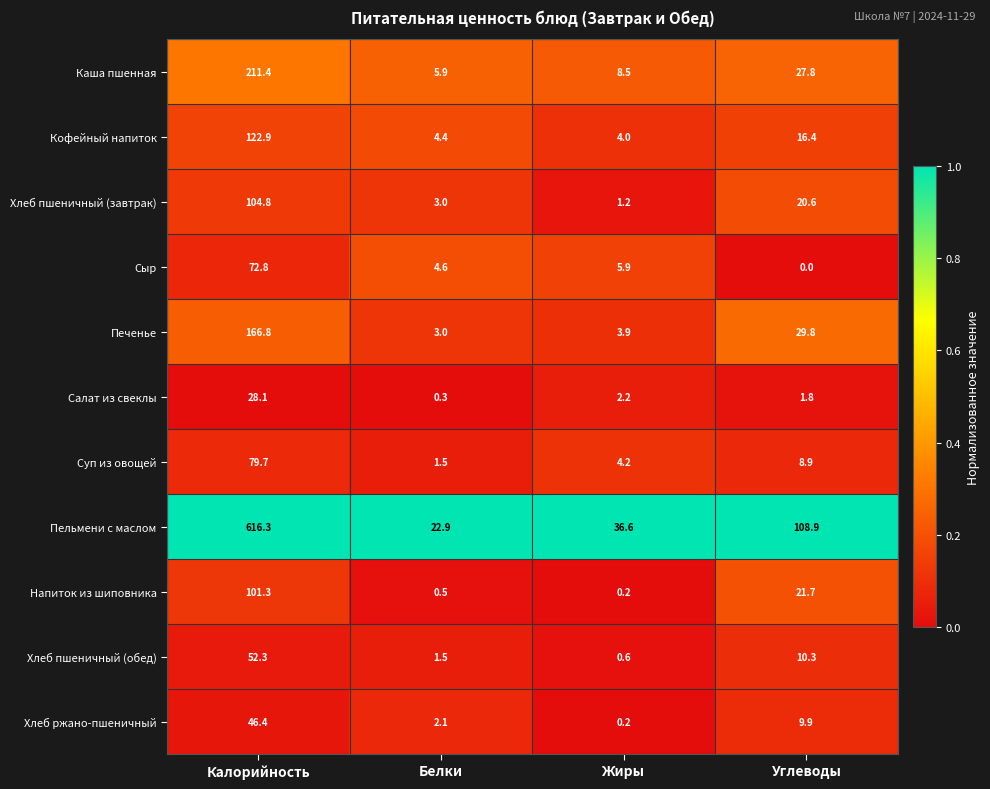

What is the total value across all series at Углеводы?

256.1